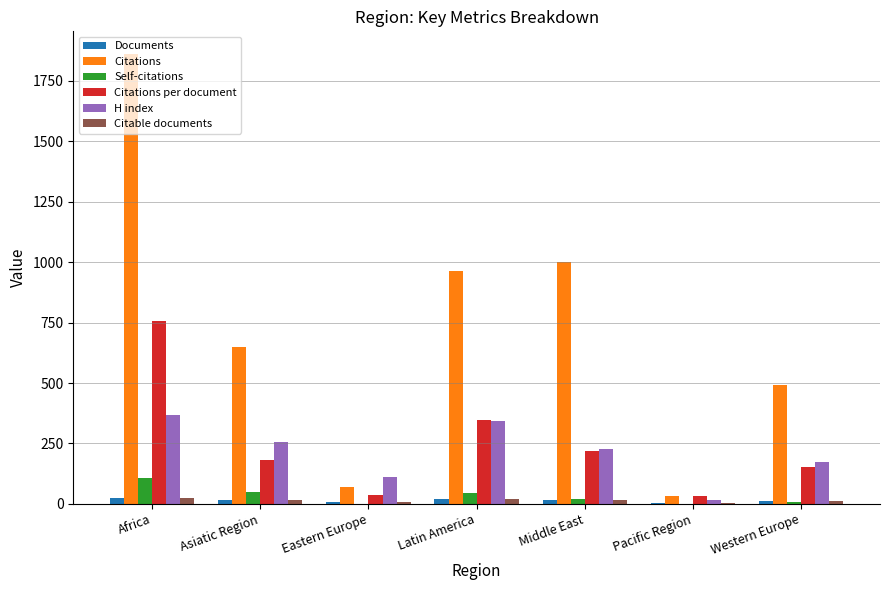

Which series changed the most between Asiatic Region and Latin America?

Citations